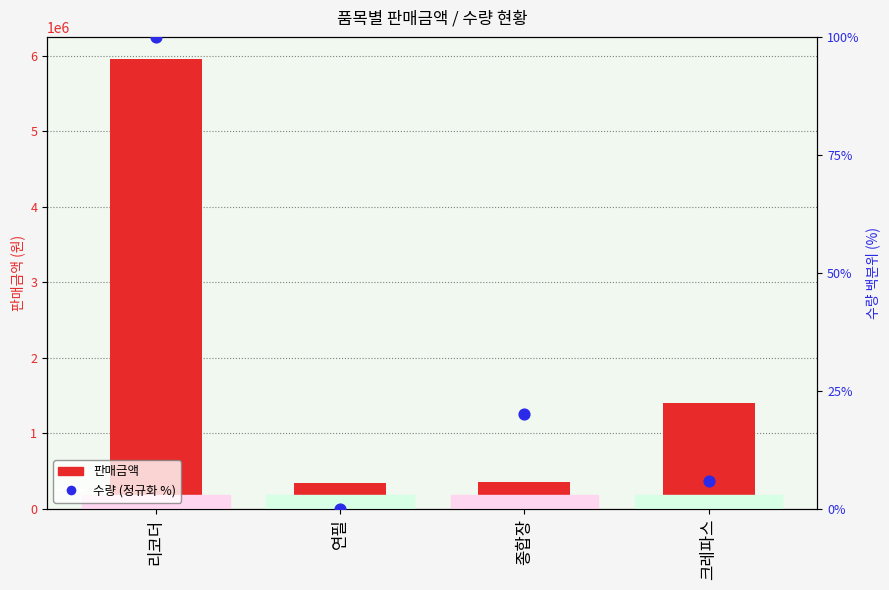

At which category is the sum across all series the highest?

리코더